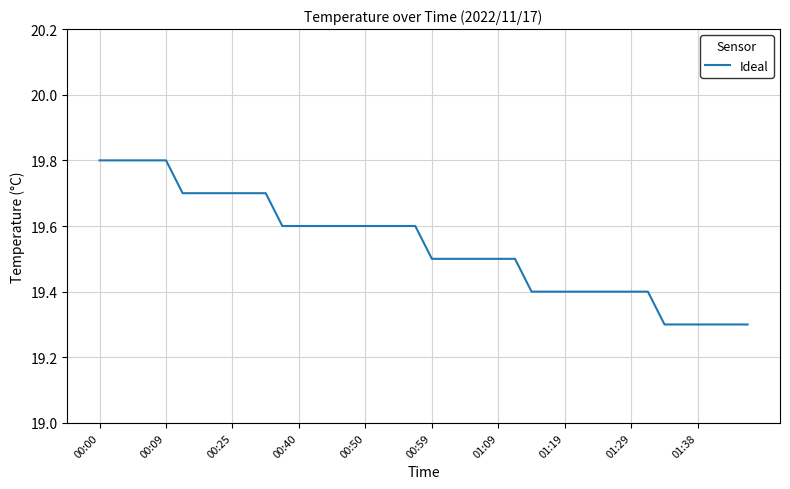

What is the average value?

19.5